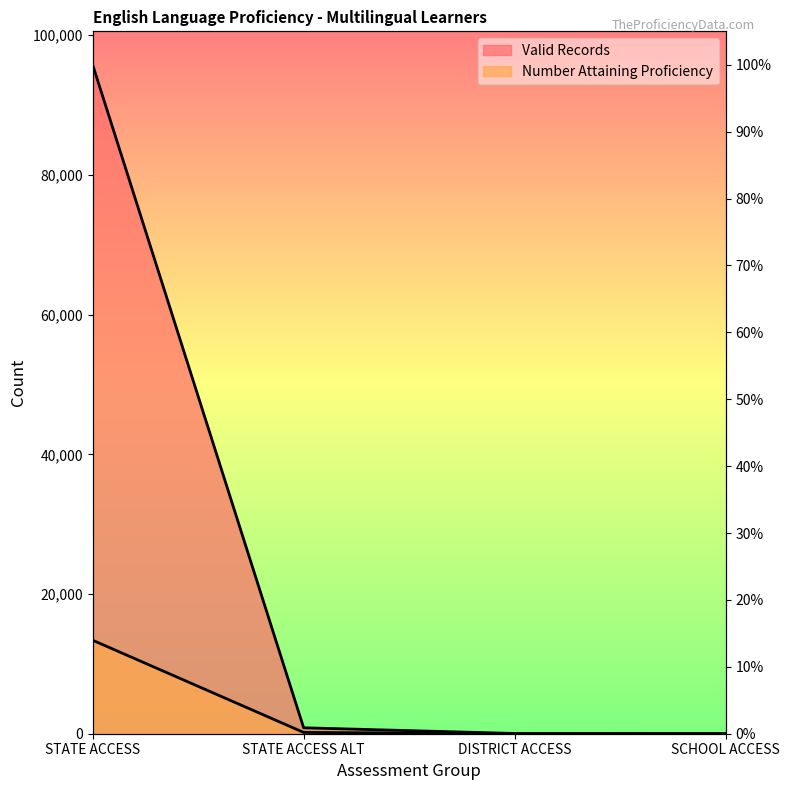

Reading left to right, transcribe all the data shown in this chart.

Valid Records: 95772	850	37	20
Number Attaining Proficiency: 13385	185	4	0